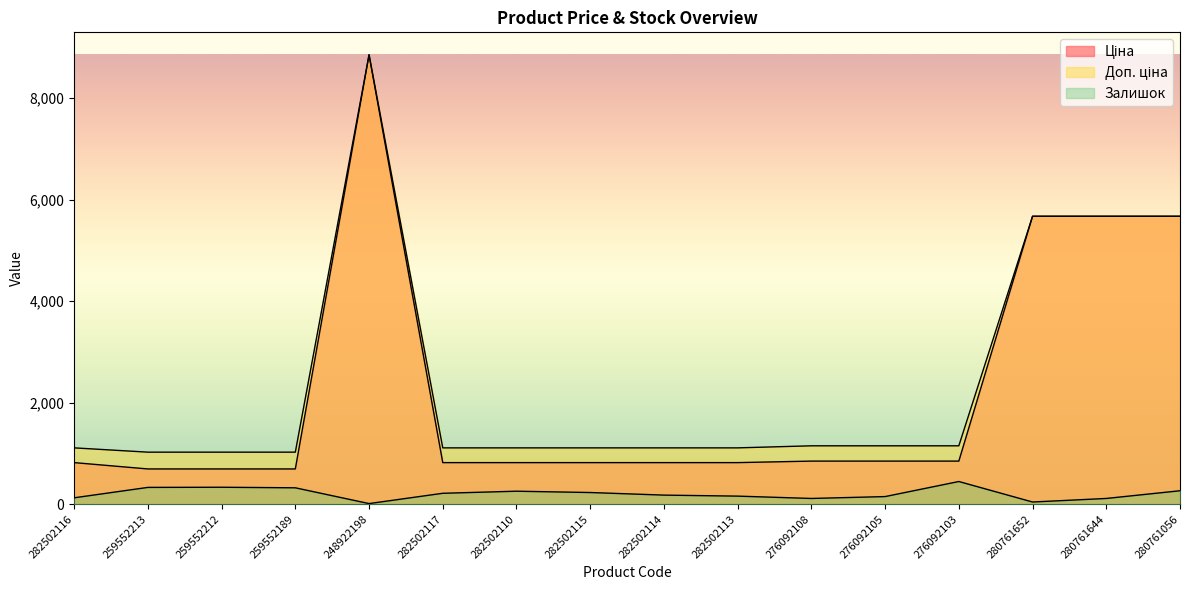

What are all the series names shown in the legend?

Ціна, Доп. ціна, Залишок